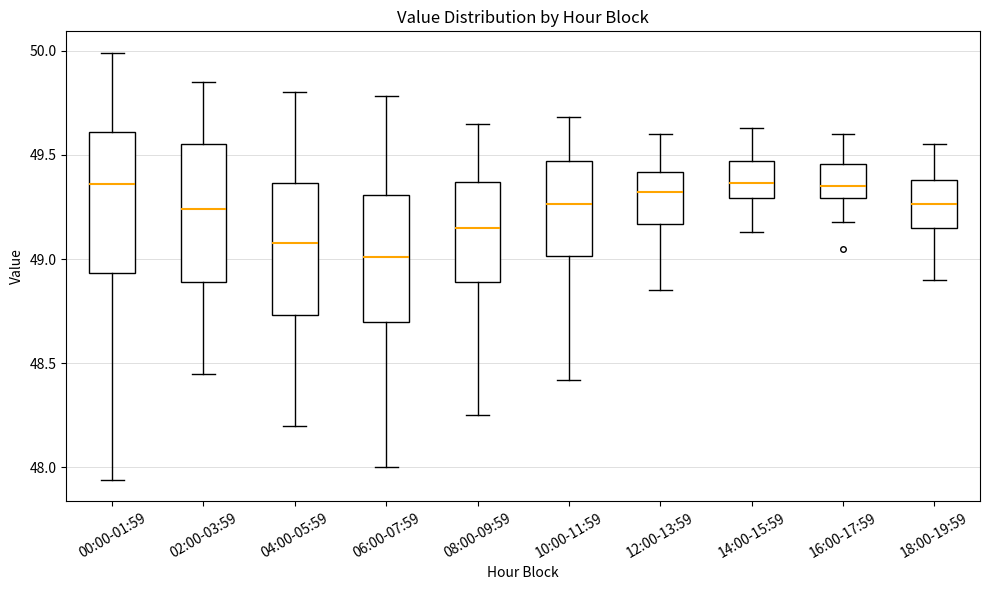

Where is the lower edge of the box for 12:00-13:59 on the y-axis? The values are not printed on the chart, so give them approximately, as read against the axis.

49.15